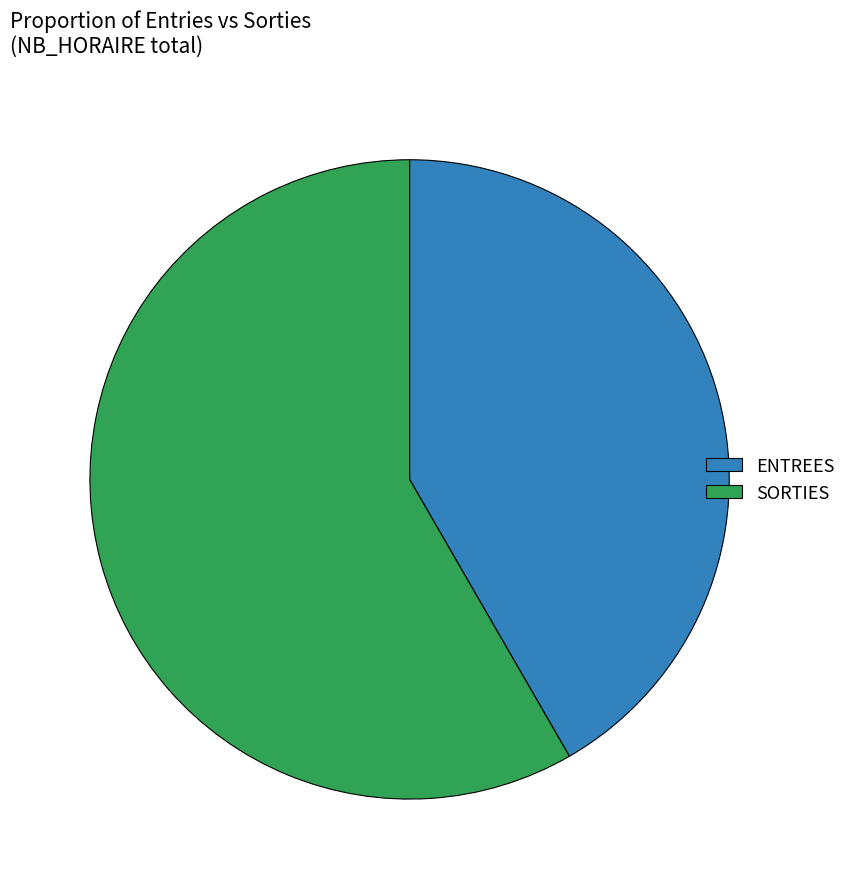

Combined, do SORTIES and ENTREES account for over 50%?

Yes